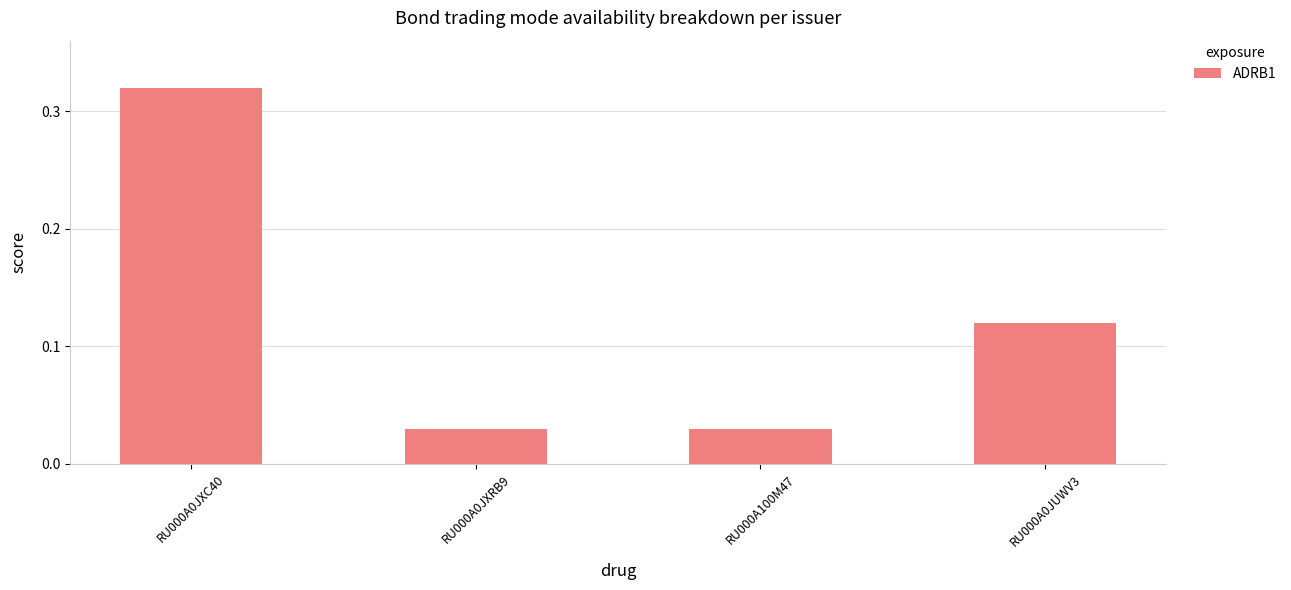

What is the sum of all values?

0.5